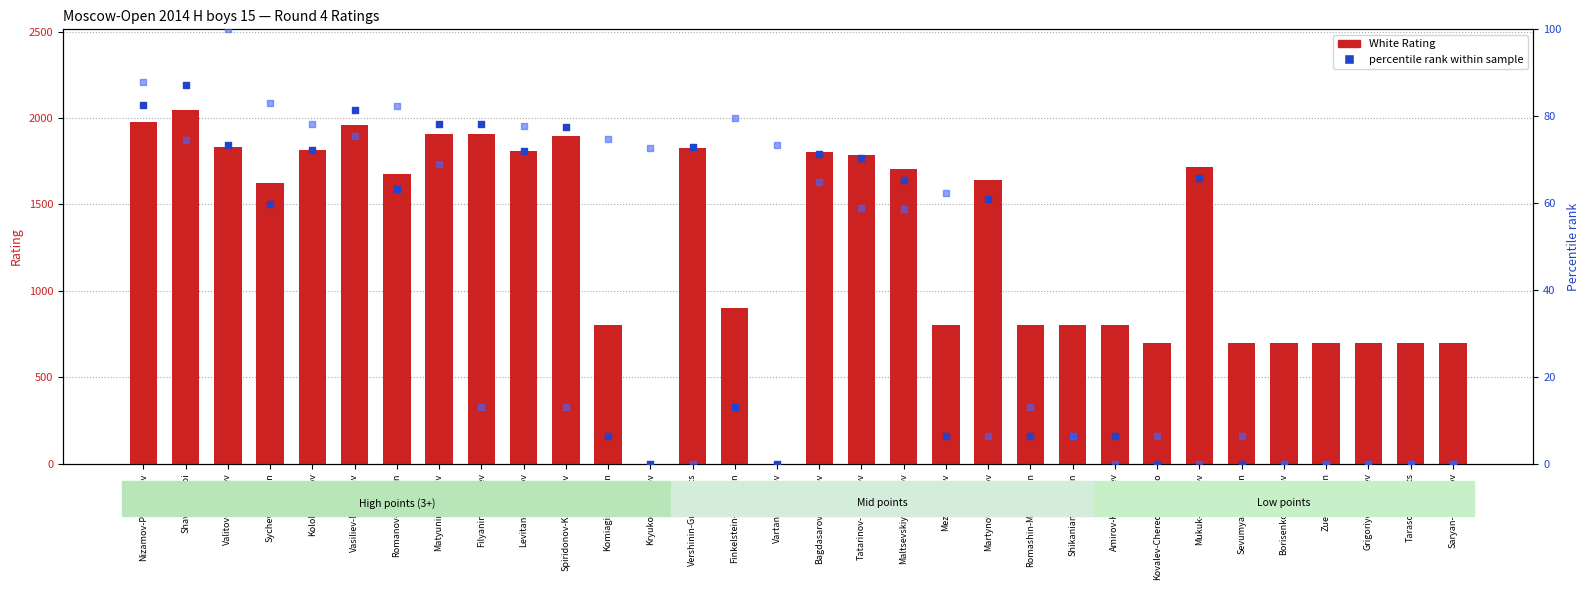

At which category is the sum across all series the highest?

Shavshin-Tsoi